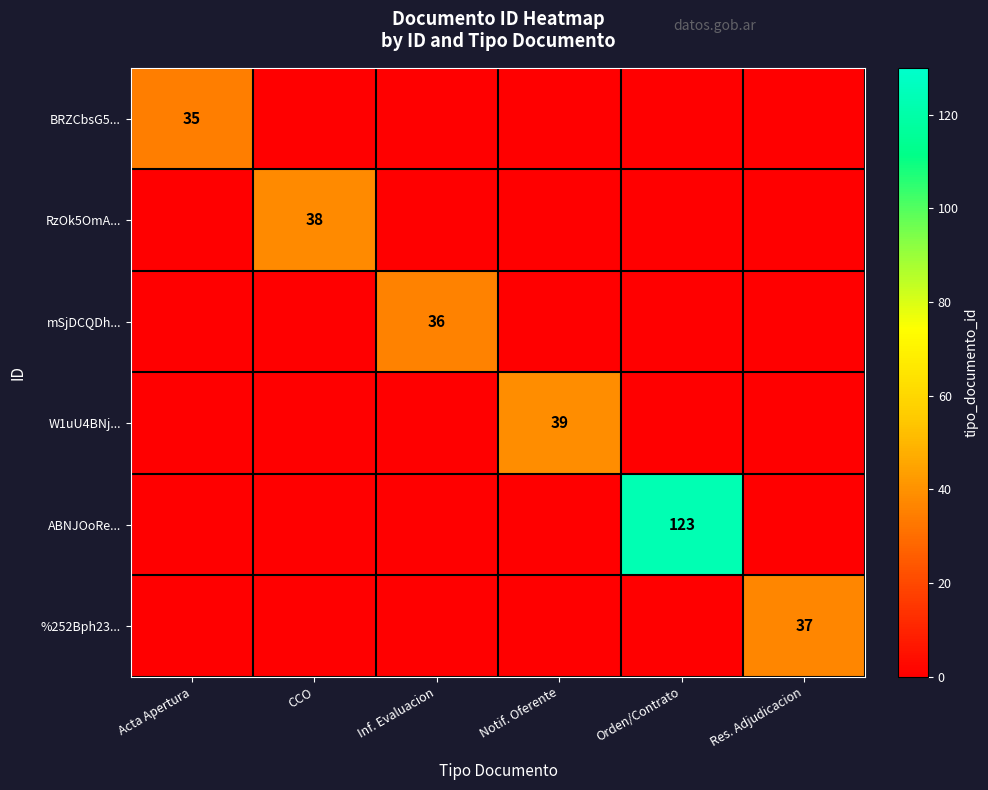

At how many categories does at least one series exceed 19?

6